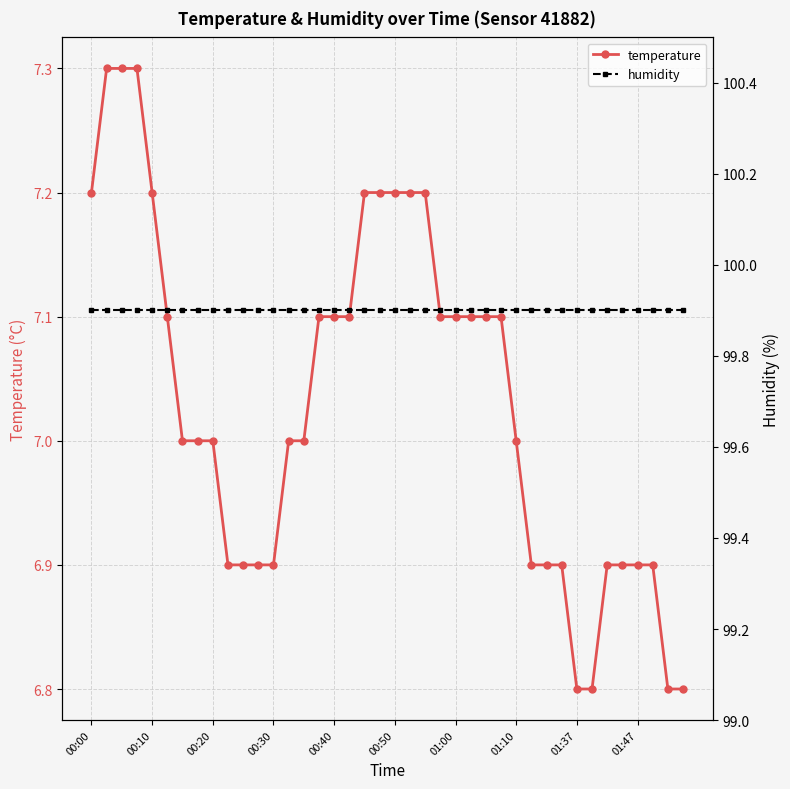

Is it true that temperature equals 4.0 at 01:10?

False